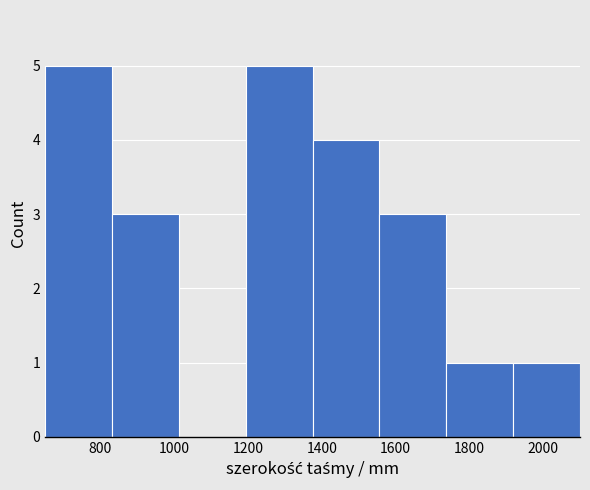

How tall is the bar that spans 1560 to 1740 on the x-axis? Neither the bar edges nor the heights are printed on the chart, so give them approximately, as read against the axes.

3